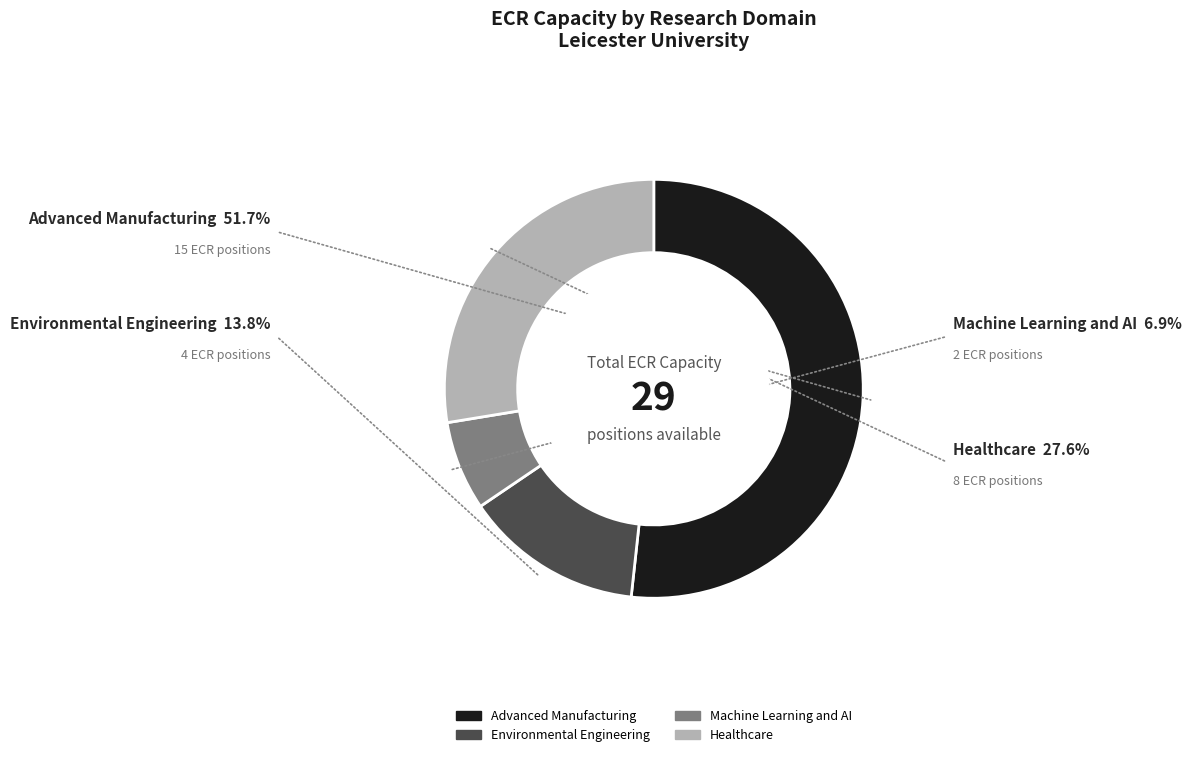

Is there a majority slice in this chart?

Yes